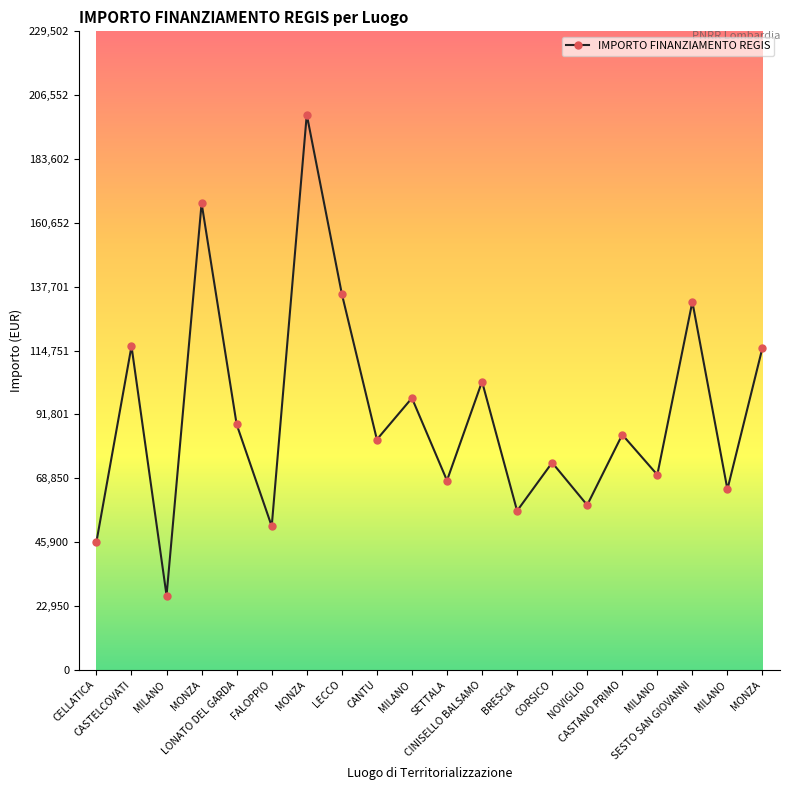

How many points are higher than both their immediate neighbors (excluding endpoints)?

8